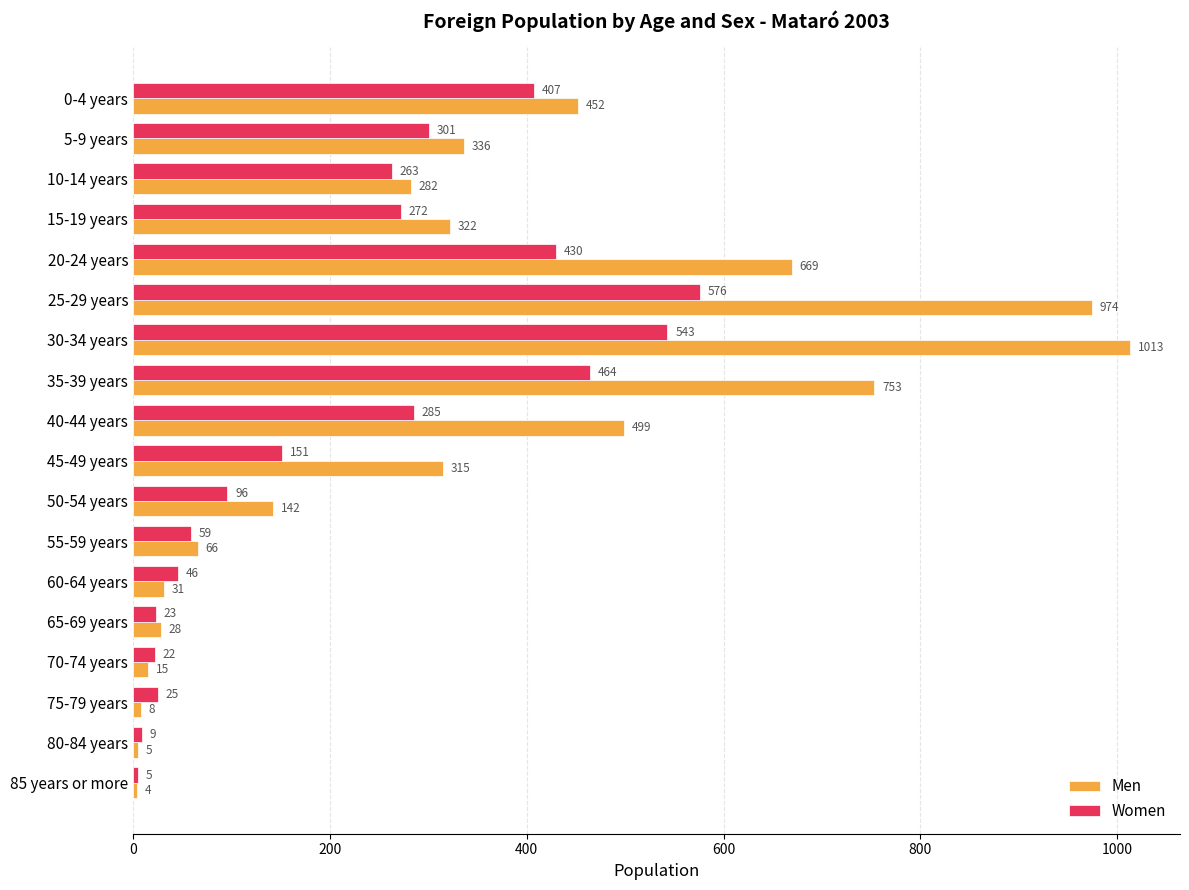

Read the Men value at 15-19 years, to the nearest 100.

300